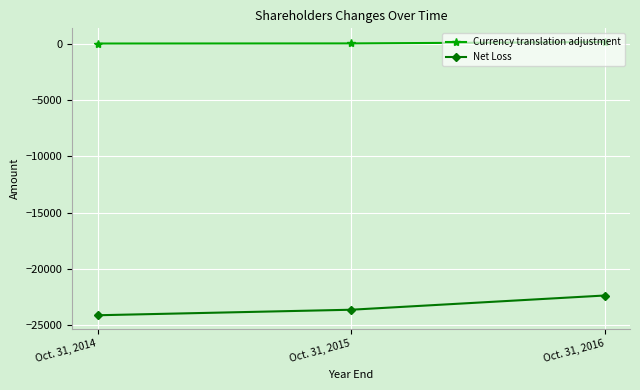

Where does the Net Loss series first go above -23619?

Oct. 31, 2016